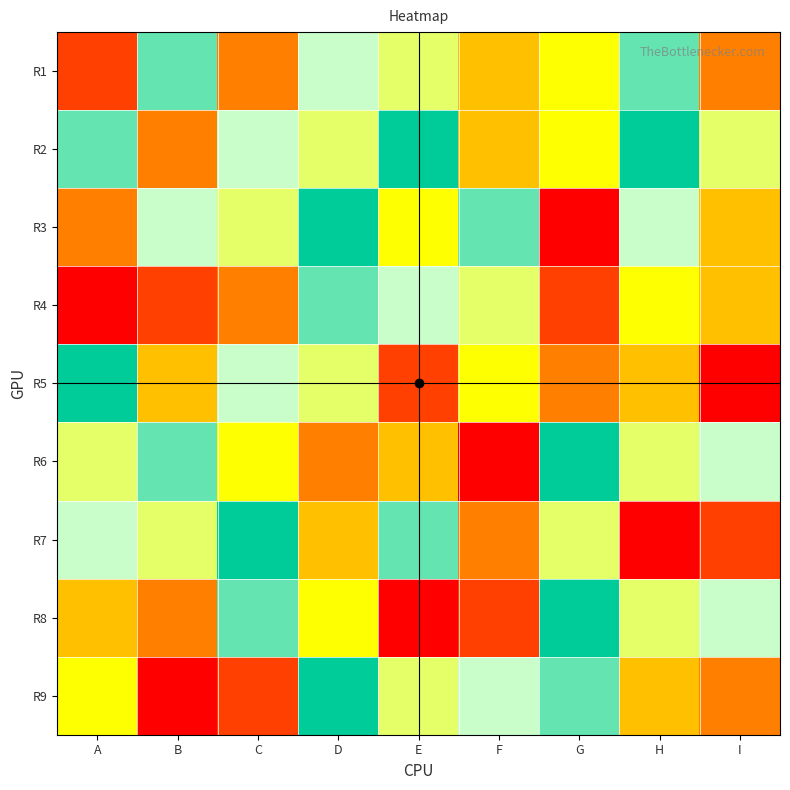

At which category is the sum across all series the highest?

D